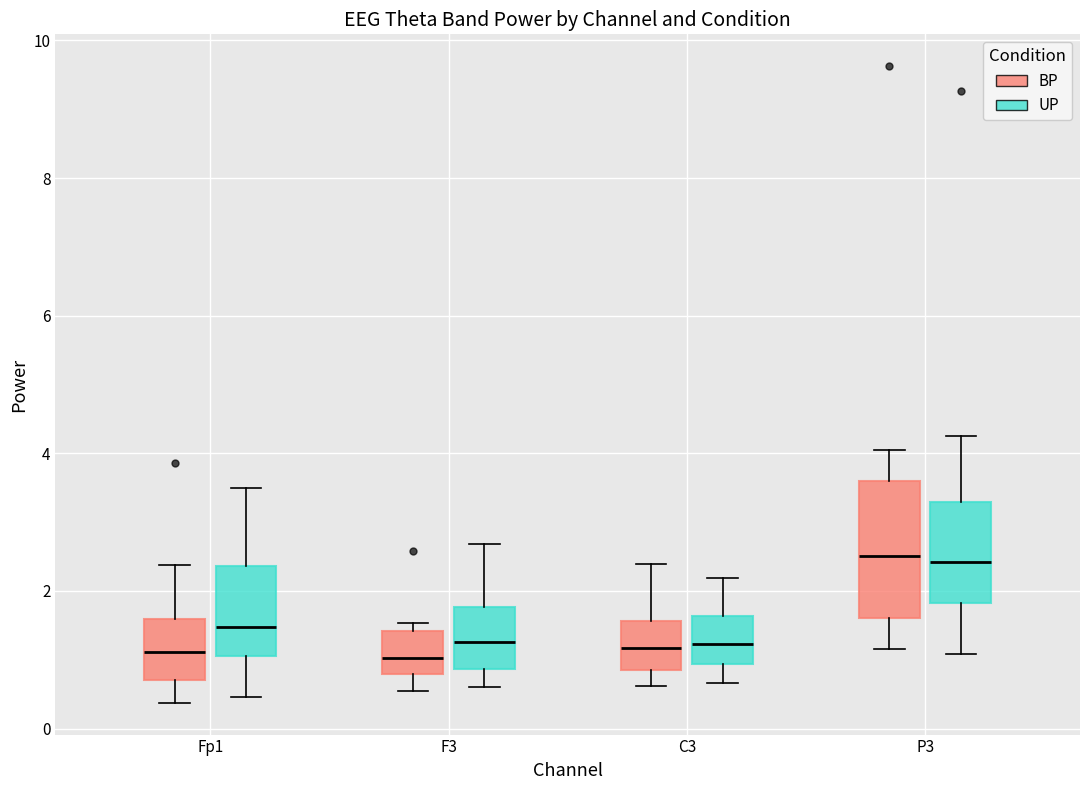

Where does the upper whisker of the box for Fp1 (UP) end on the y-axis? The values are not printed on the chart, so give them approximately, as read against the axis.

3.4